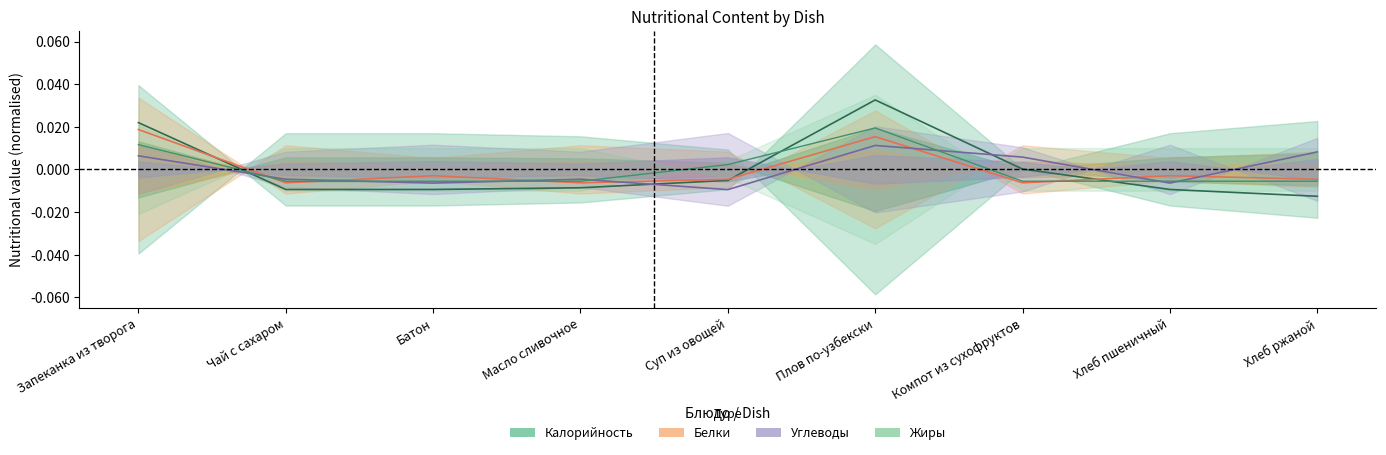

Which series has the largest range (max minus min)?

Калорийность